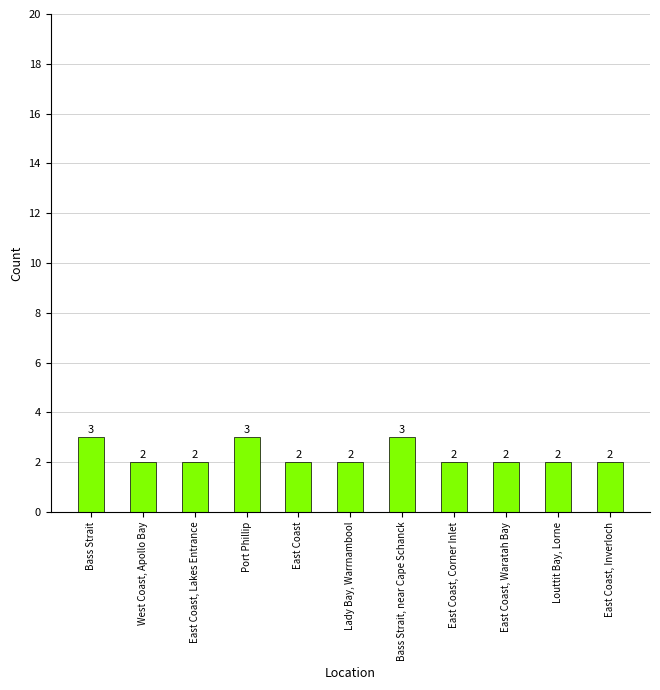

Approximately how many times larger is the value at West Coast, Apollo Bay compared to East Coast, Lakes Entrance?

1.0